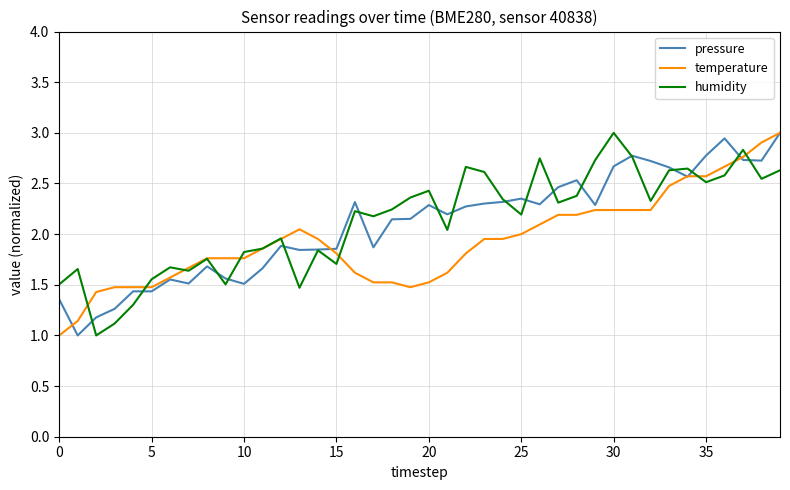

What is the maximum value for humidity?

3.0